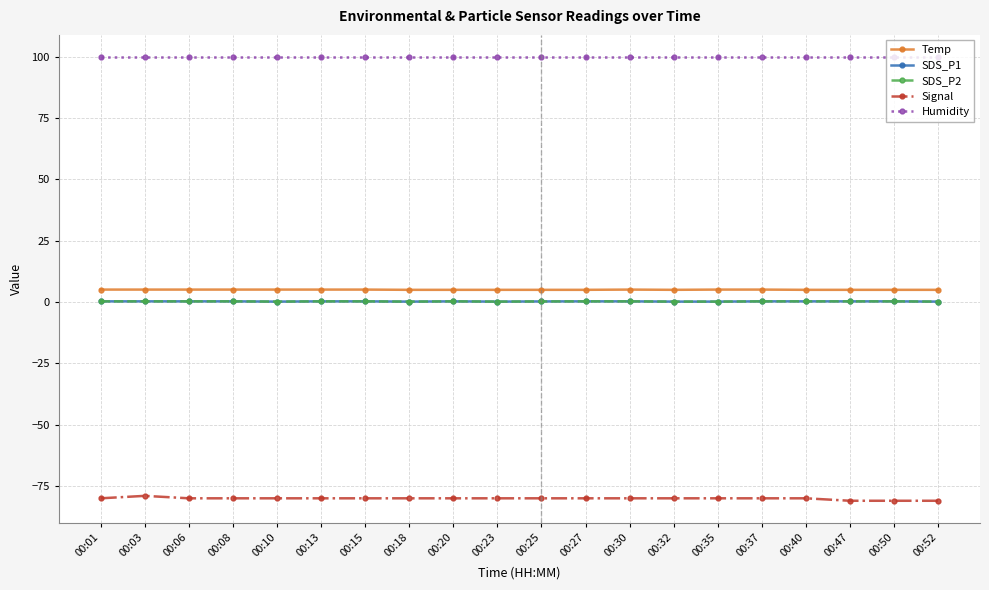

At which label does Signal reach its peak?

00:03